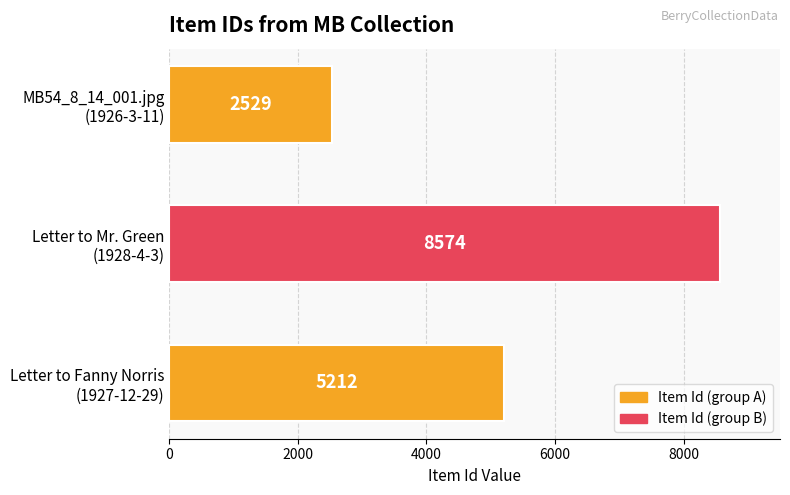

How many distinct data groups are displayed?

1